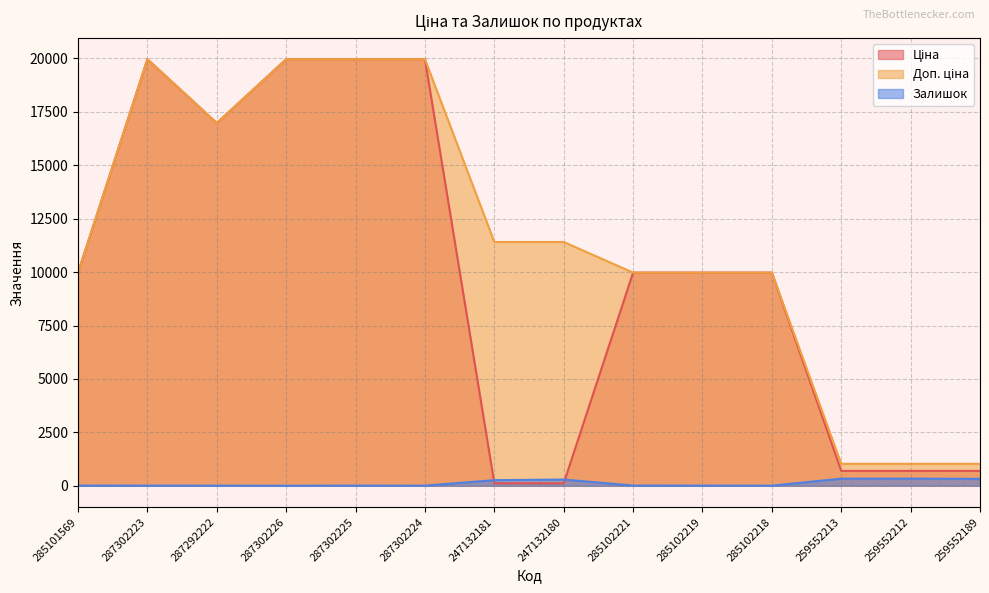

Which series has the largest range (max minus min)?

Ціна